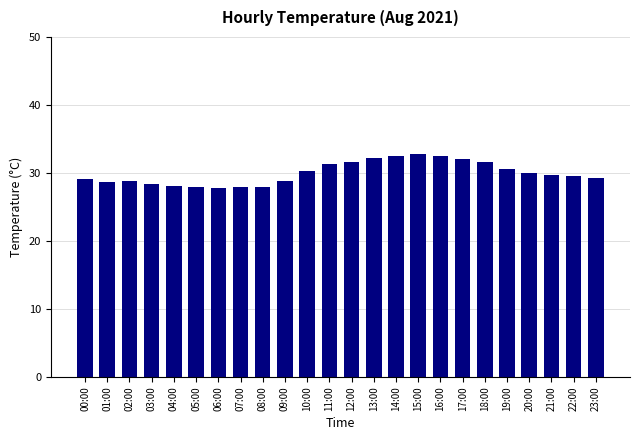

What is the value of the 17th bar from the left?

32.5